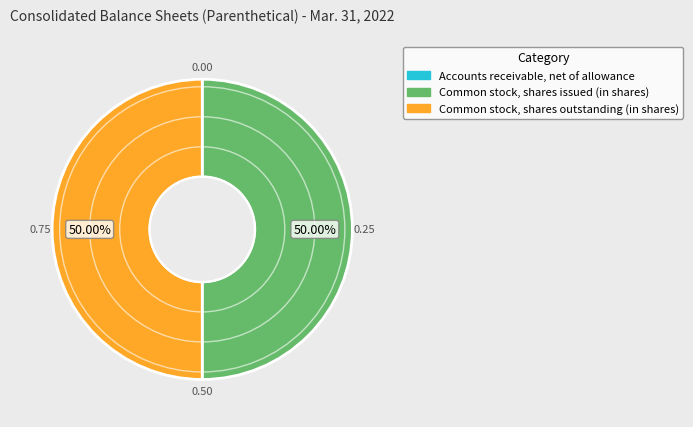

Approximately how many times larger is the value at Common stock, shares outstanding (in shares) compared to Common stock, shares issued (in shares)?

1.0